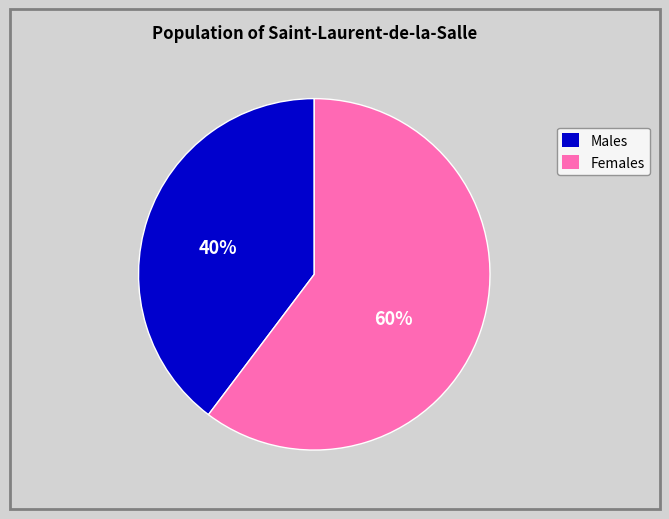

Is there any slice that represents more than half of the pie?

Yes